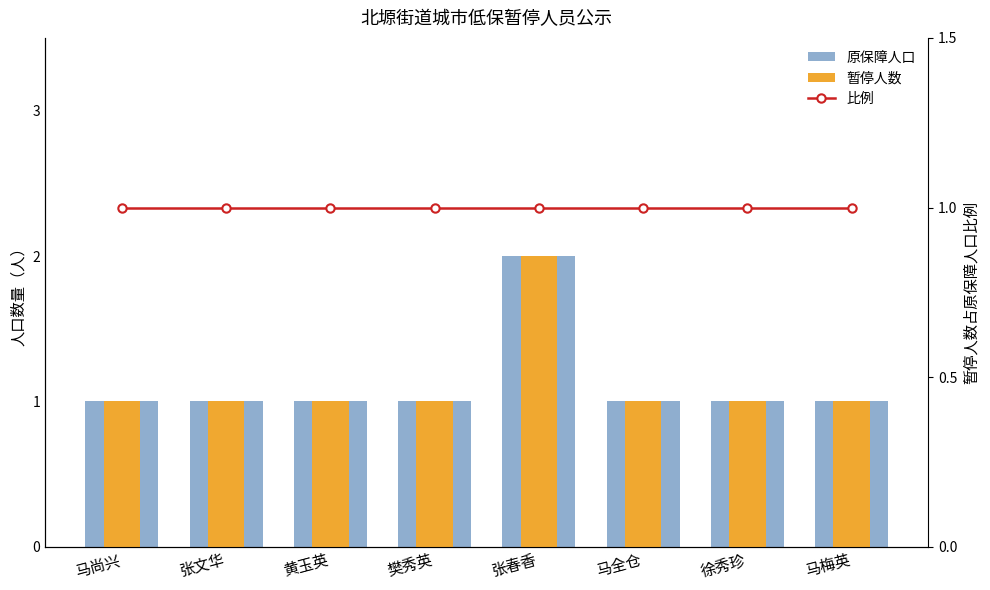

Reading left to right, transcribe all the data shown in this chart.

原保障人口: 马尚兴=1	张文华=1	黄玉英=1	樊秀英=1	张春香=2	马全仓=1	徐秀珍=1	马梅英=1
暂停人数: 马尚兴=1	张文华=1	黄玉英=1	樊秀英=1	张春香=2	马全仓=1	徐秀珍=1	马梅英=1
比例: 马尚兴=1	张文华=1	黄玉英=1	樊秀英=1	张春香=1	马全仓=1	徐秀珍=1	马梅英=1